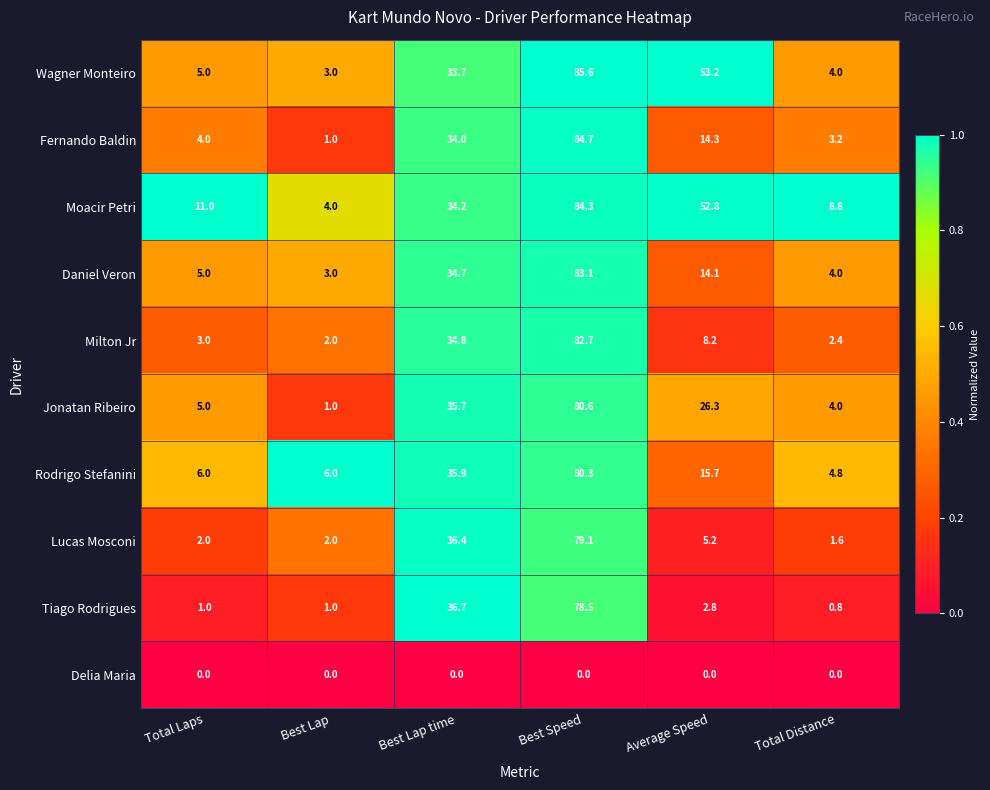

Is it true that Fernando Baldin equals 1.0 at Best Lap?

True